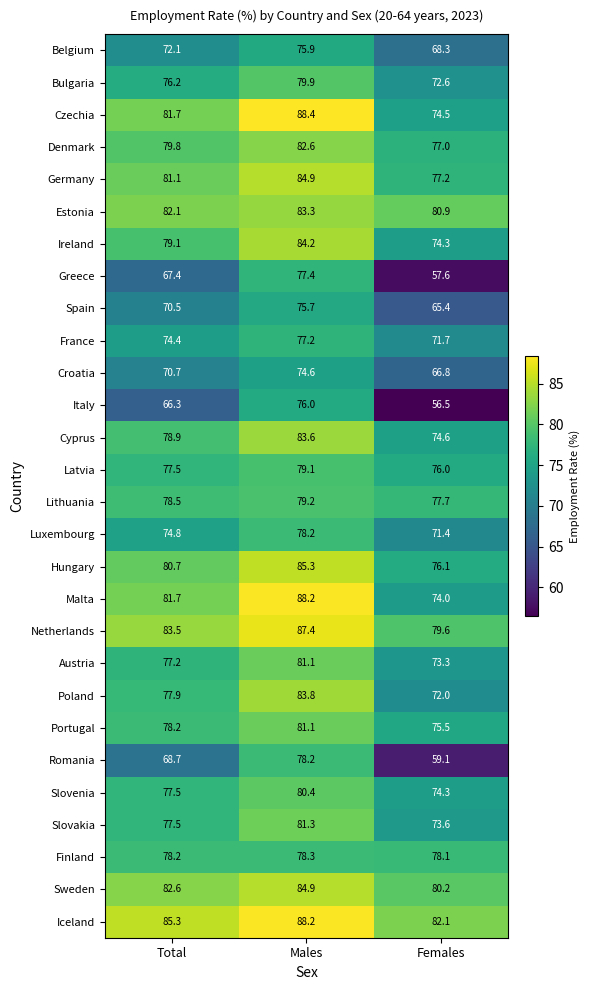

At which category is the sum across all series the highest?

Males